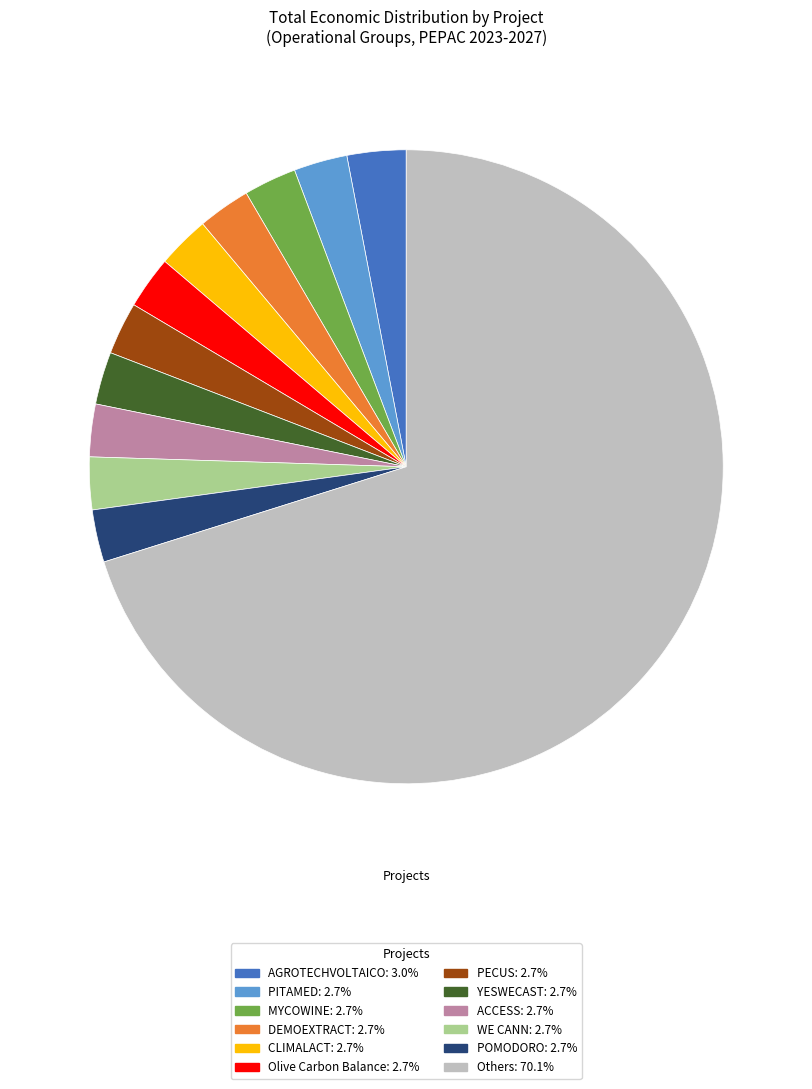

Is there a majority slice in this chart?

Yes